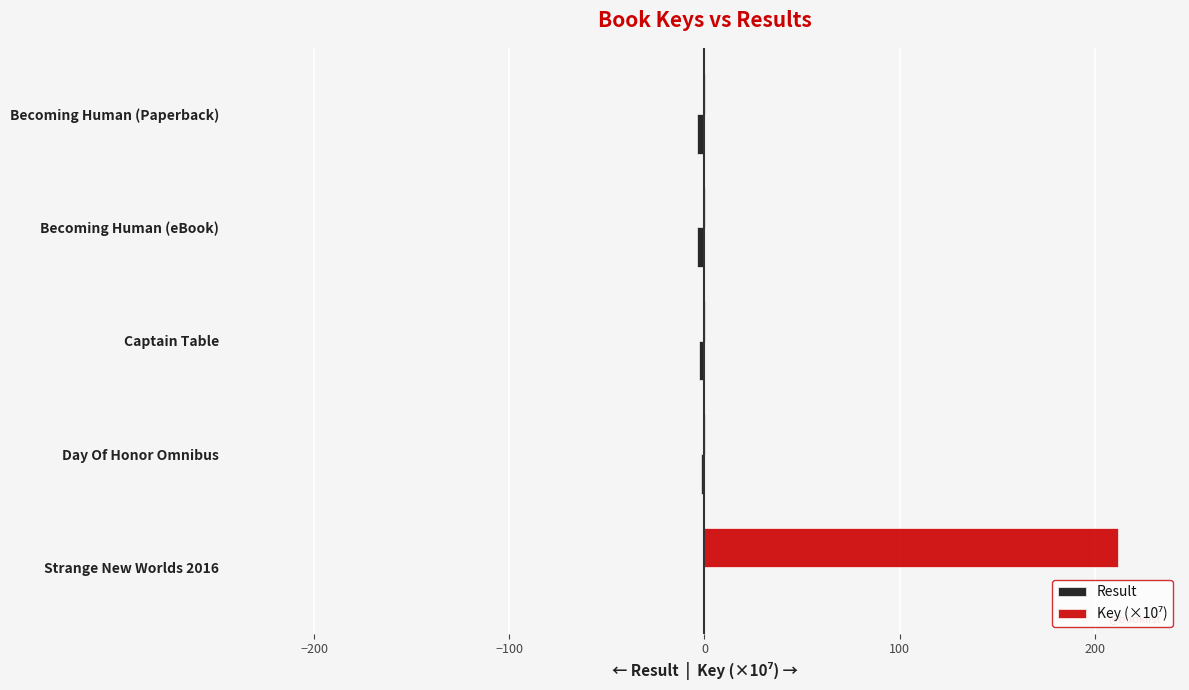

At which category does the chart reach its peak across all series?

Strange New Worlds 2016